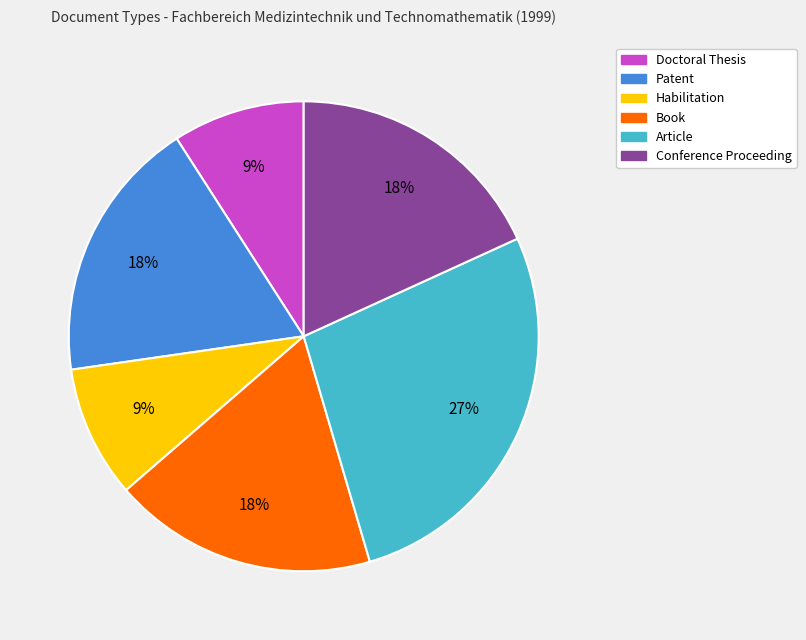

To the nearest percent, what is the difference between the largest and smallest slice percentages?

18%